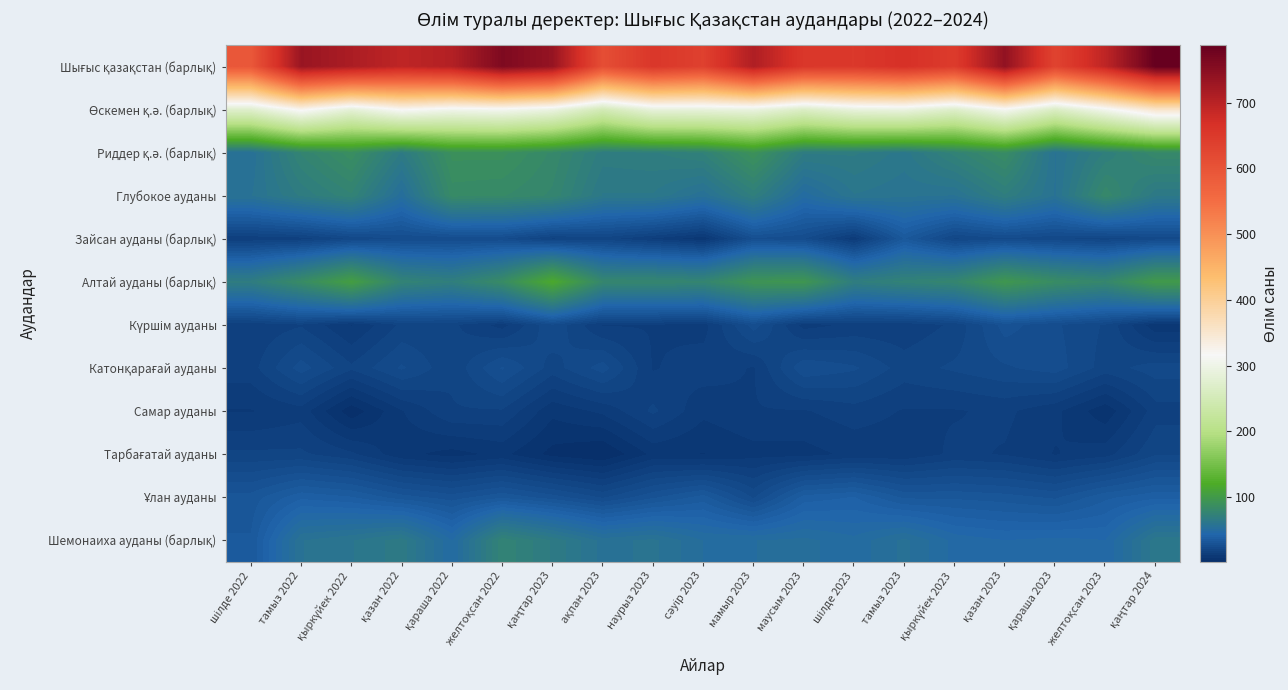

Between қаңтар 2023 and қазан 2022, which is larger?

қаңтар 2023